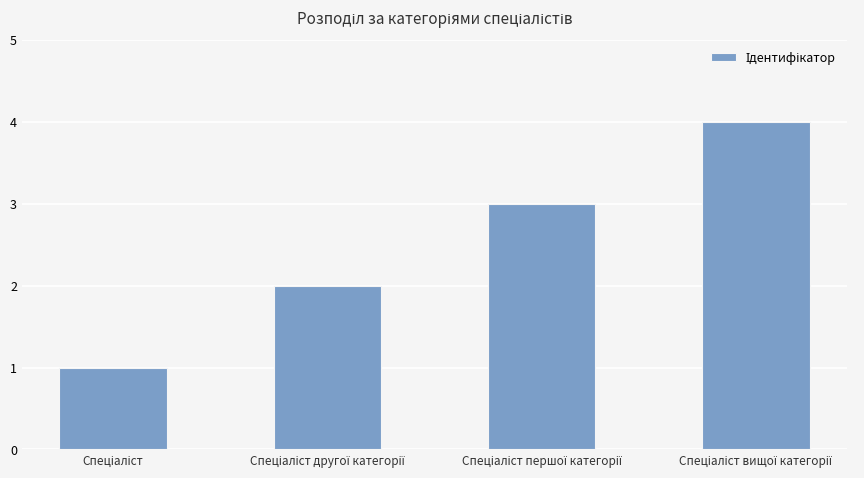

What is the sum of all values?

10